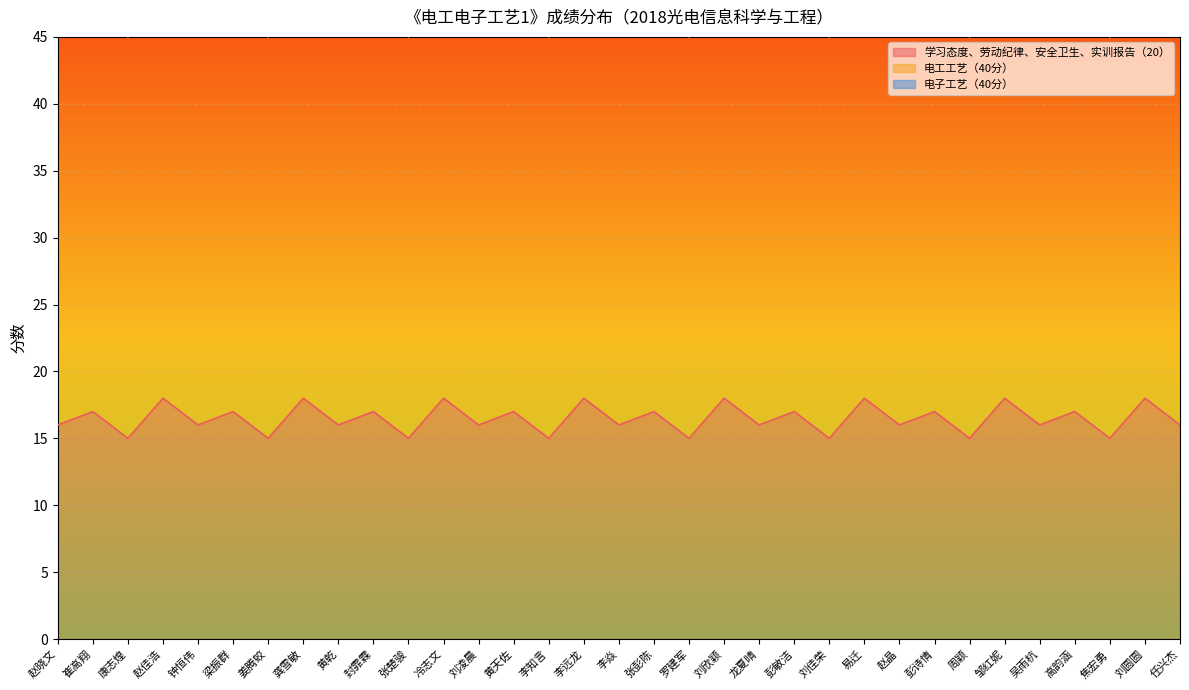

Rank the series by their average value, from lowest to highest.

学习态度、劳动纪律、安全卫生、实训报告（20）, 电工工艺（40分）, 电子工艺（40分）